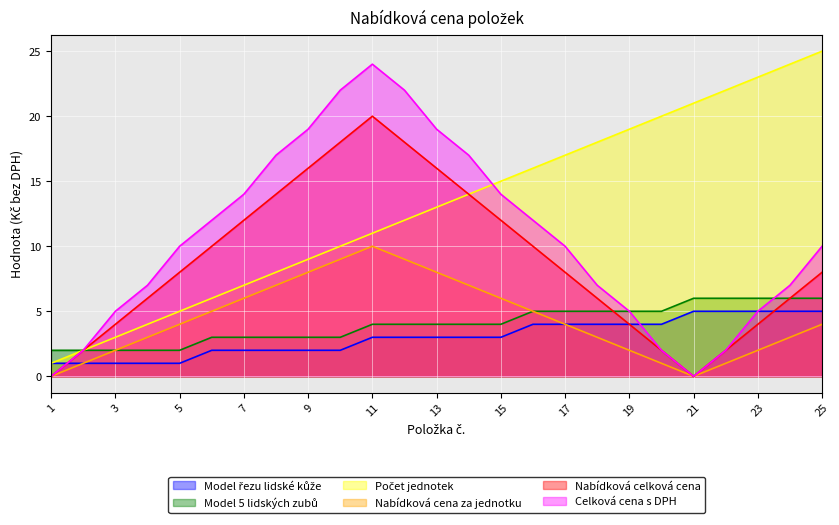

Does the chart display data point markers on the line(s)?

No